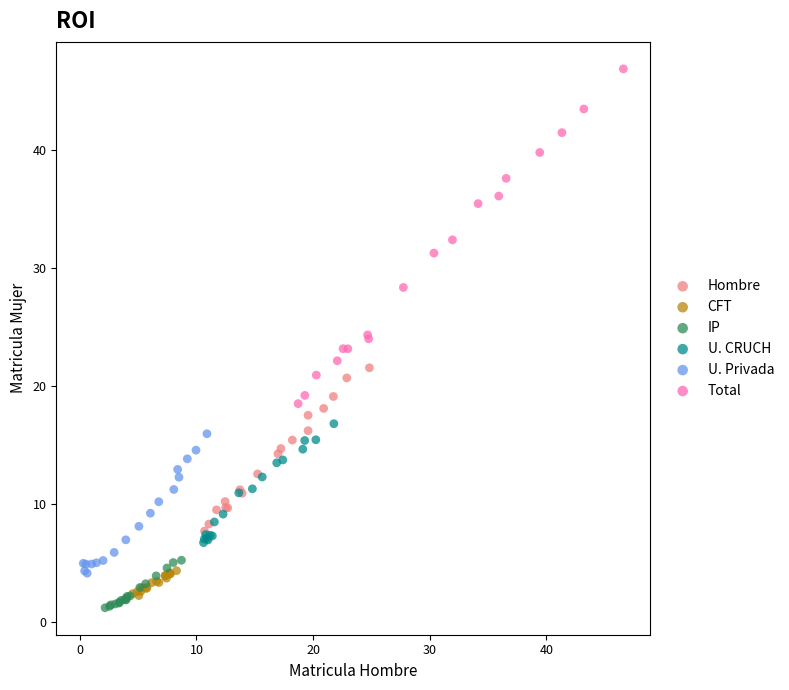

Which series has the widest spread of Y values?

Total